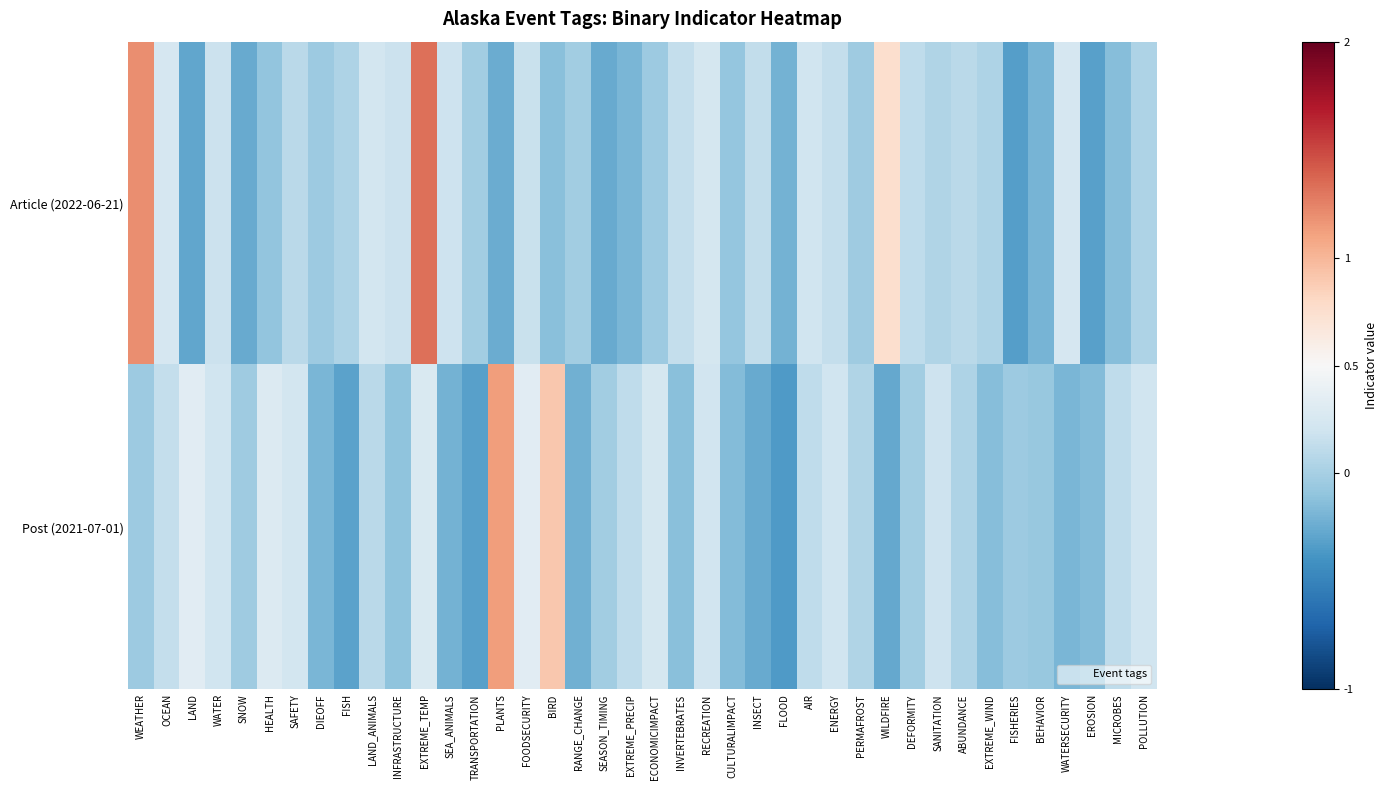

At WATER, list the series in order from smallest to largest.

Article (2022-06-21), Post (2021-07-01)